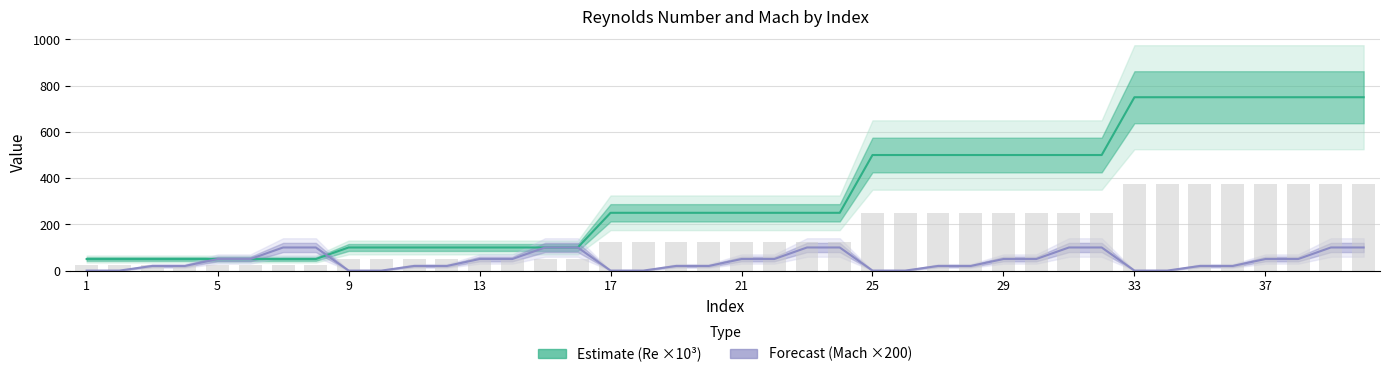

The Estimate (Re ×10³) series shows 500 at 29. True or false?

True